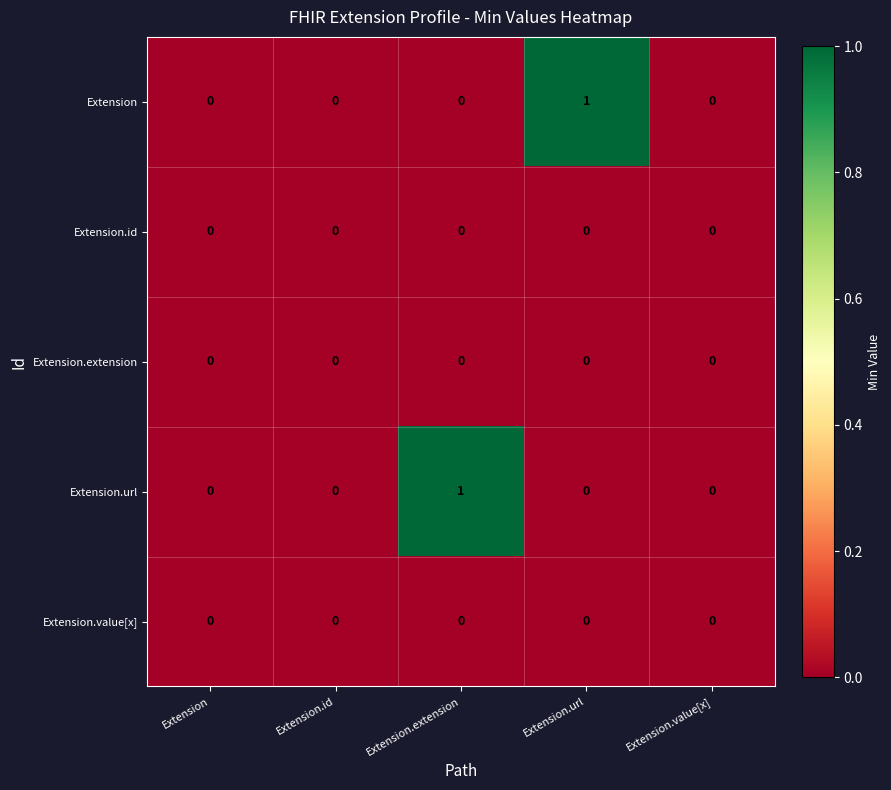

Count the Extension.url values in the range 0 to 1.

5